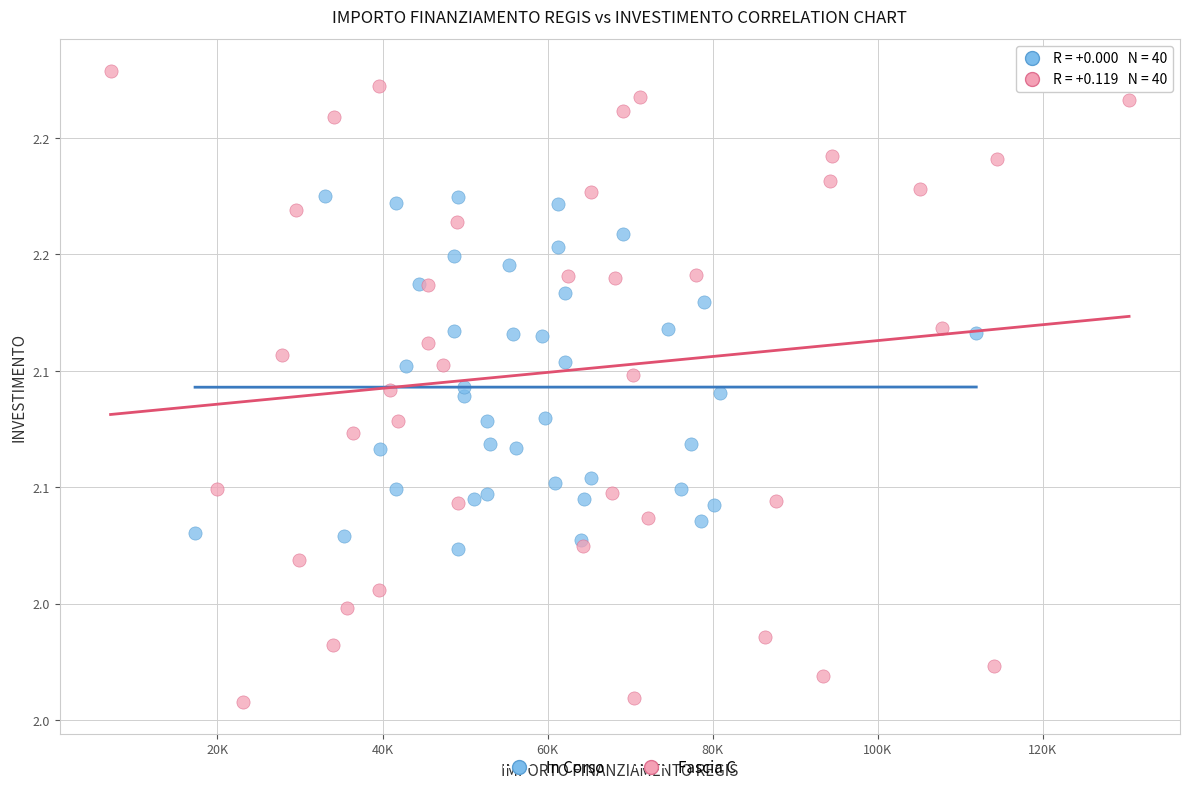

Which series reaches the minimum Y coordinate?

Fascia C